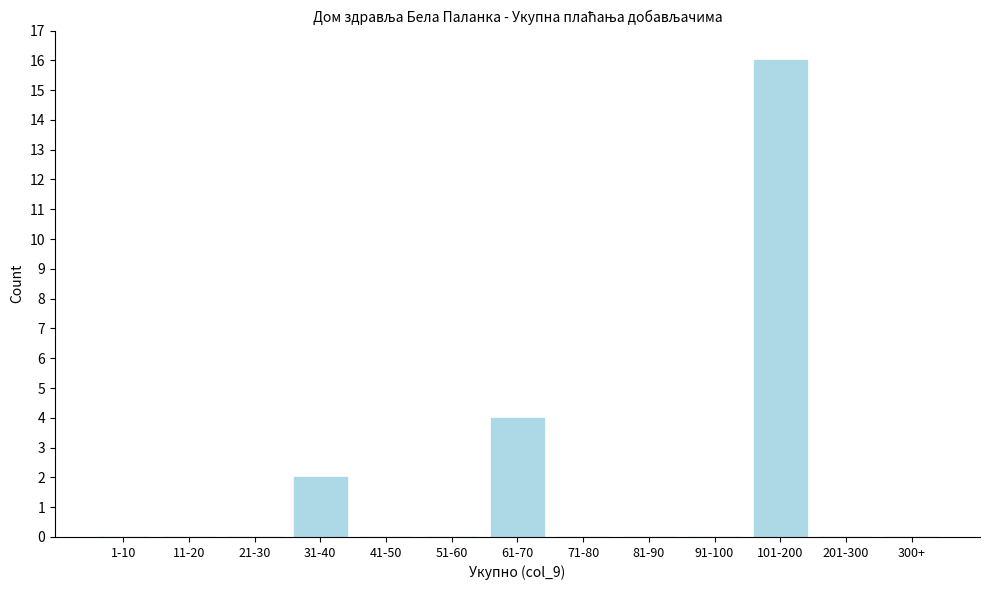

Reading left to right, transcribe all the data shown in this chart.

1-10=0	11-20=0	21-30=0	31-40=2	41-50=0	51-60=0	61-70=4	71-80=0	81-90=0	91-100=0	101-200=16	201-300=0	300+=0